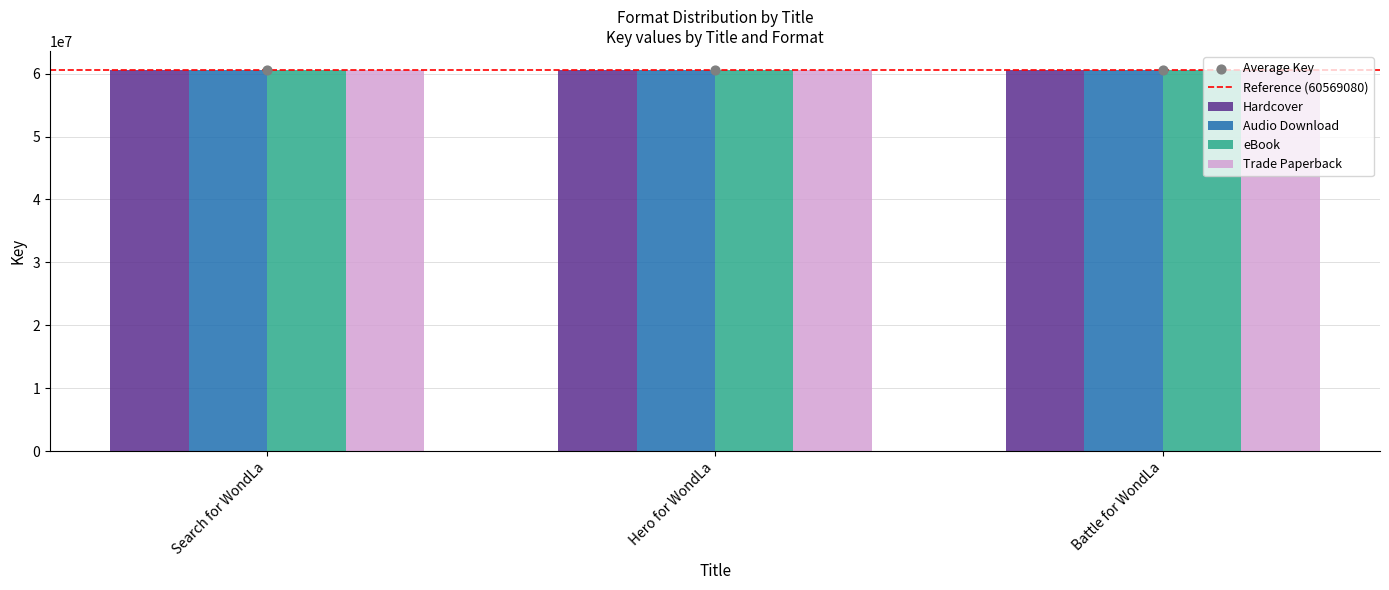

What are all the series names shown in the legend?

Hardcover, Audio Download, eBook, Trade Paperback